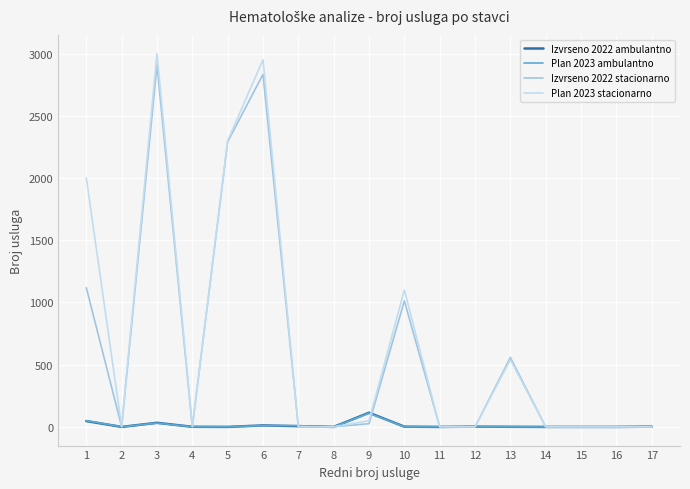

At which label does Izvrseno 2022 ambulantno reach its peak?

9